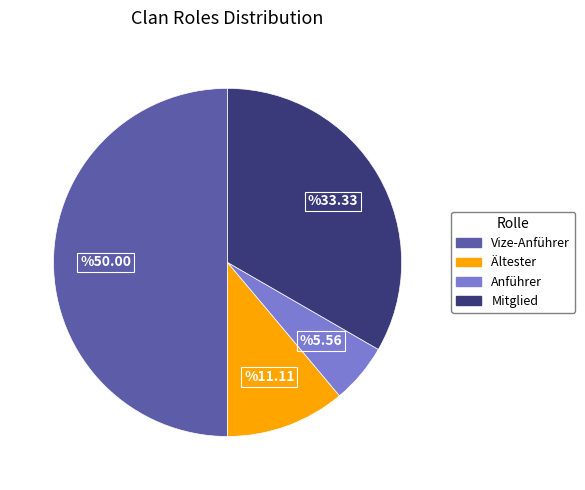

How many slices are in this pie chart?

4